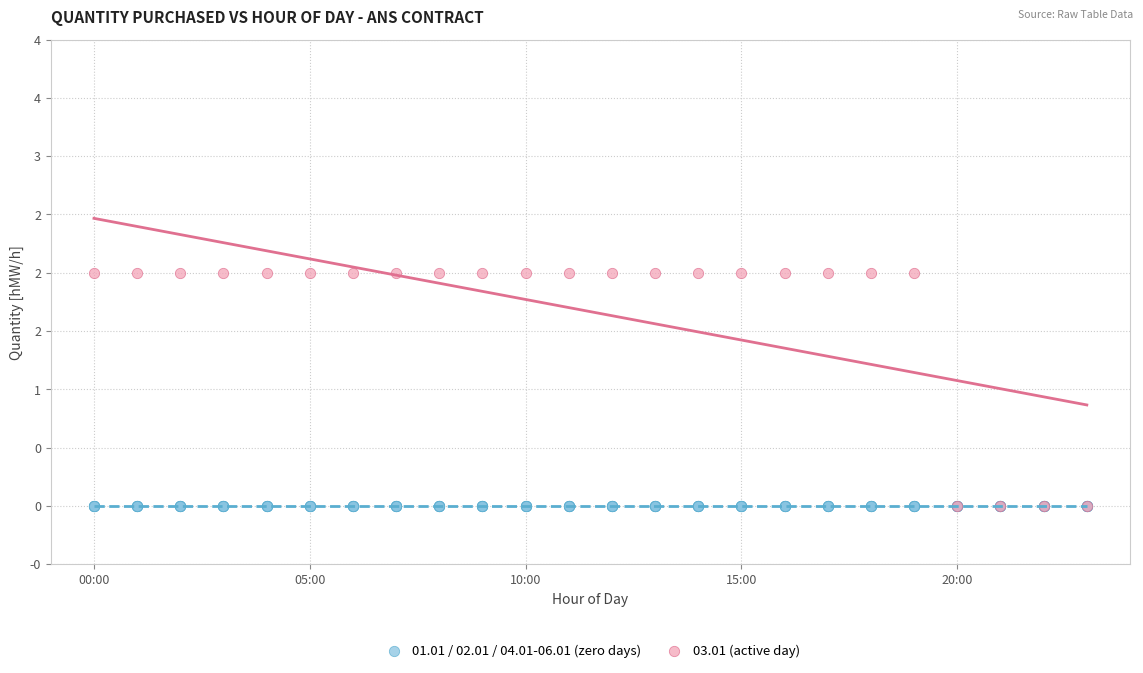

What are all the series names shown in the legend?

01.01 / 02.01 / 04.01-06.01 (zero days), 03.01 (active day)